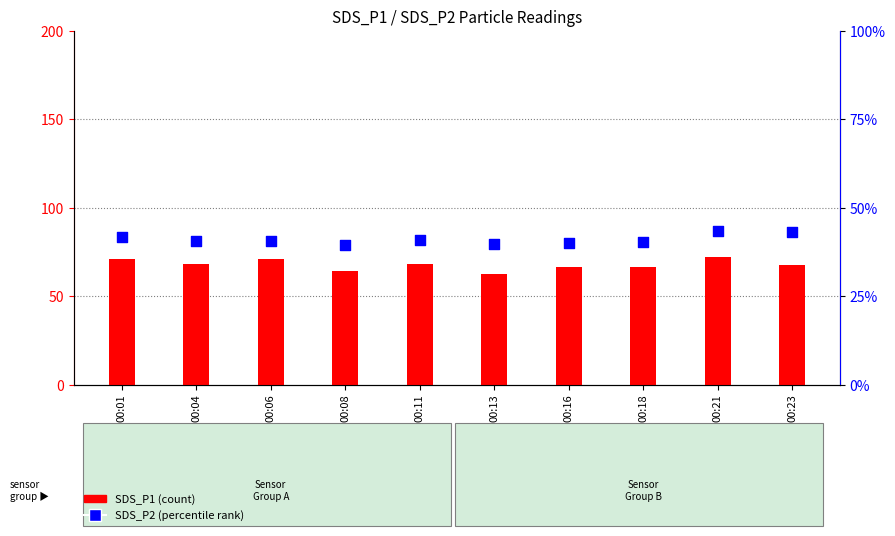

Is the value of SDS_P2 at 00:04 greater than the value of SDS_P1 at 00:06?

No